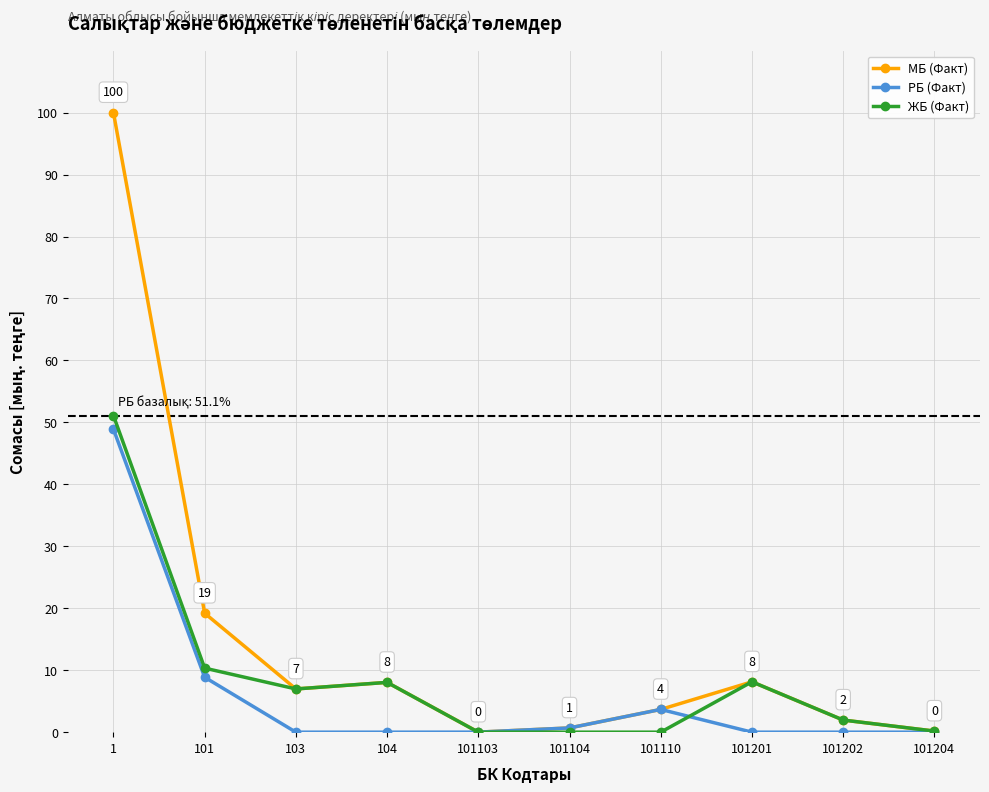

Which series has the widest spread of values?

МБ (Факт)